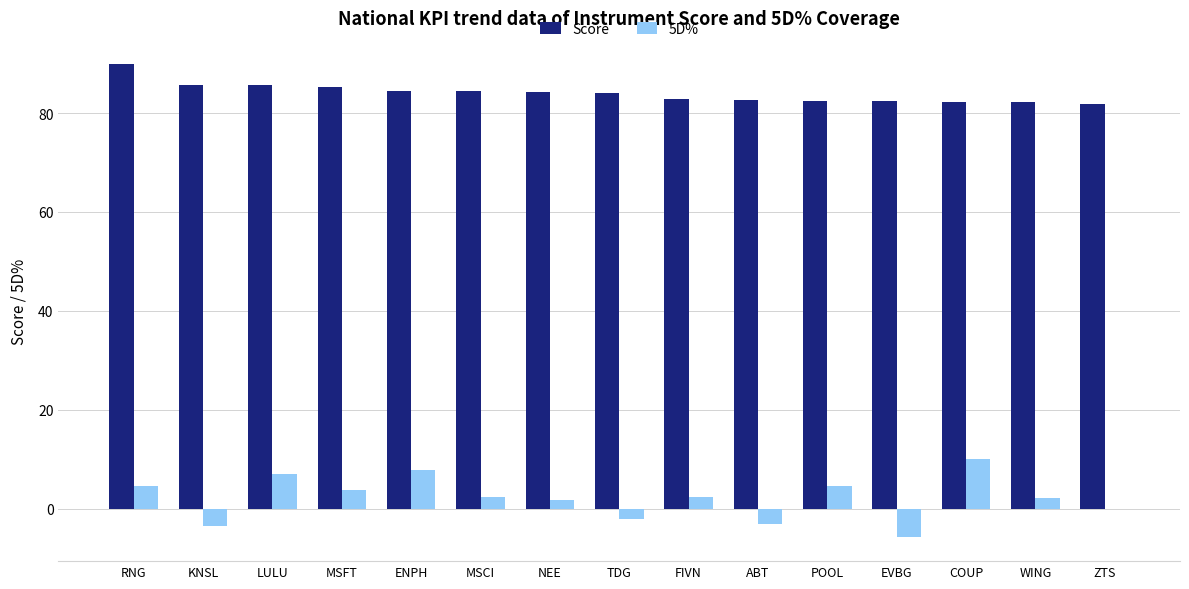

The value of 5D% at ZTS is -0.0. True or false?

True